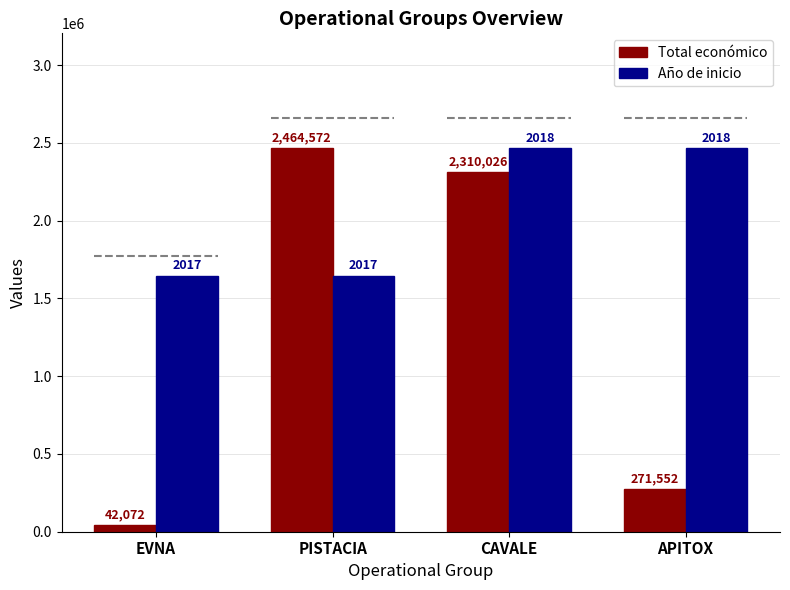

Rank the series by their maximum value, from highest to lowest.

Total económico, Año de inicio